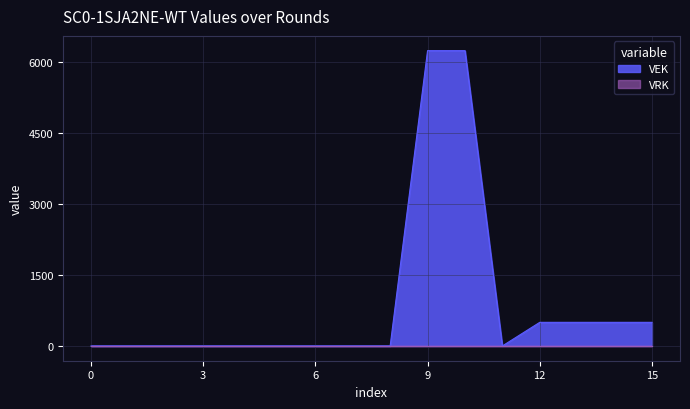

Count the number of categories in the chart.

16